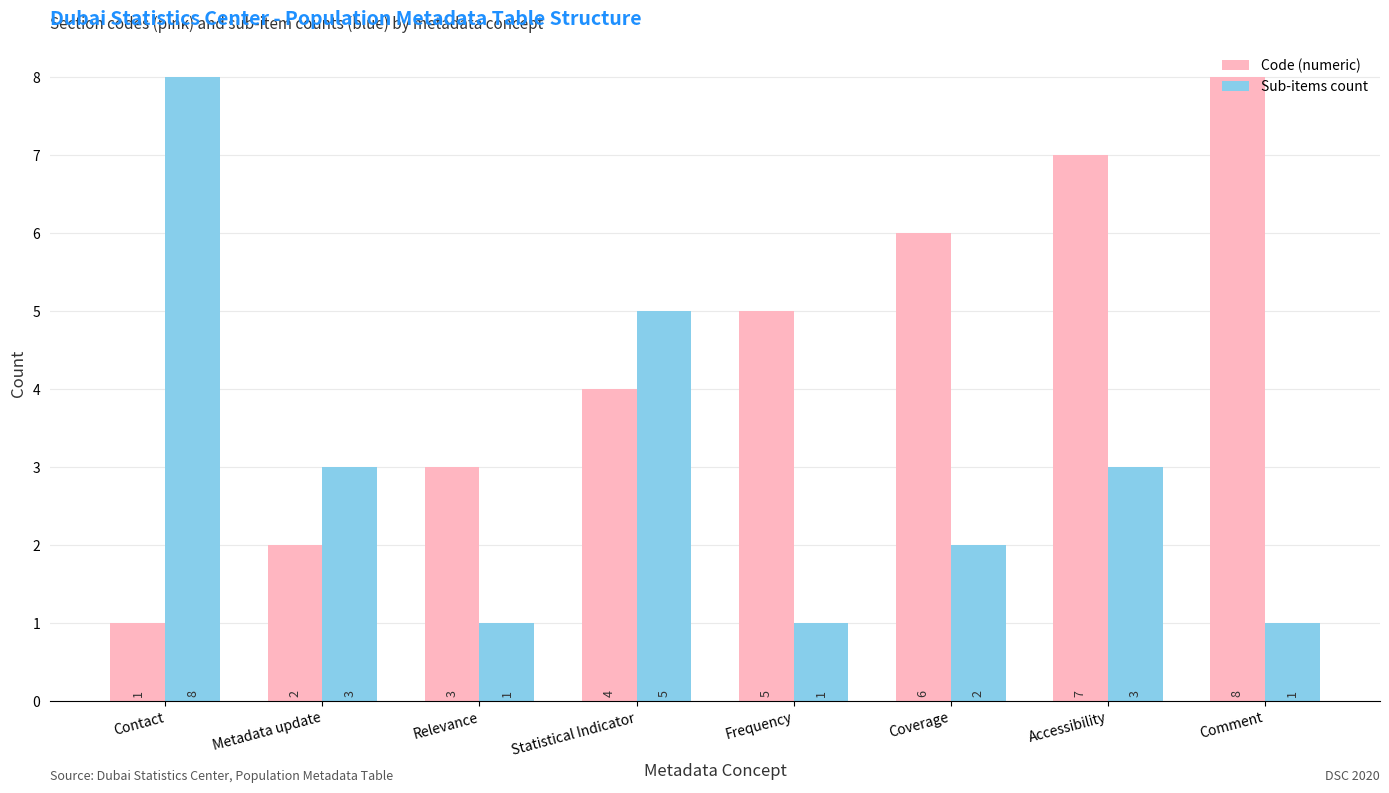

Count the Sub-items count values in the range 1 to 5.

7